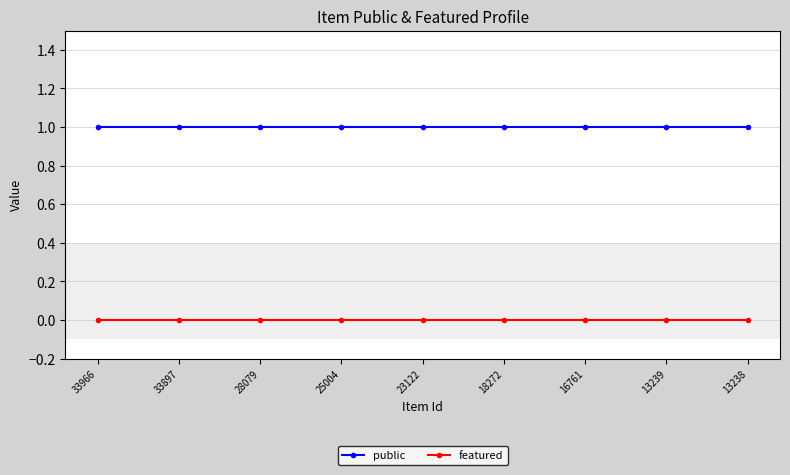

How many lines are shown in the chart?

2